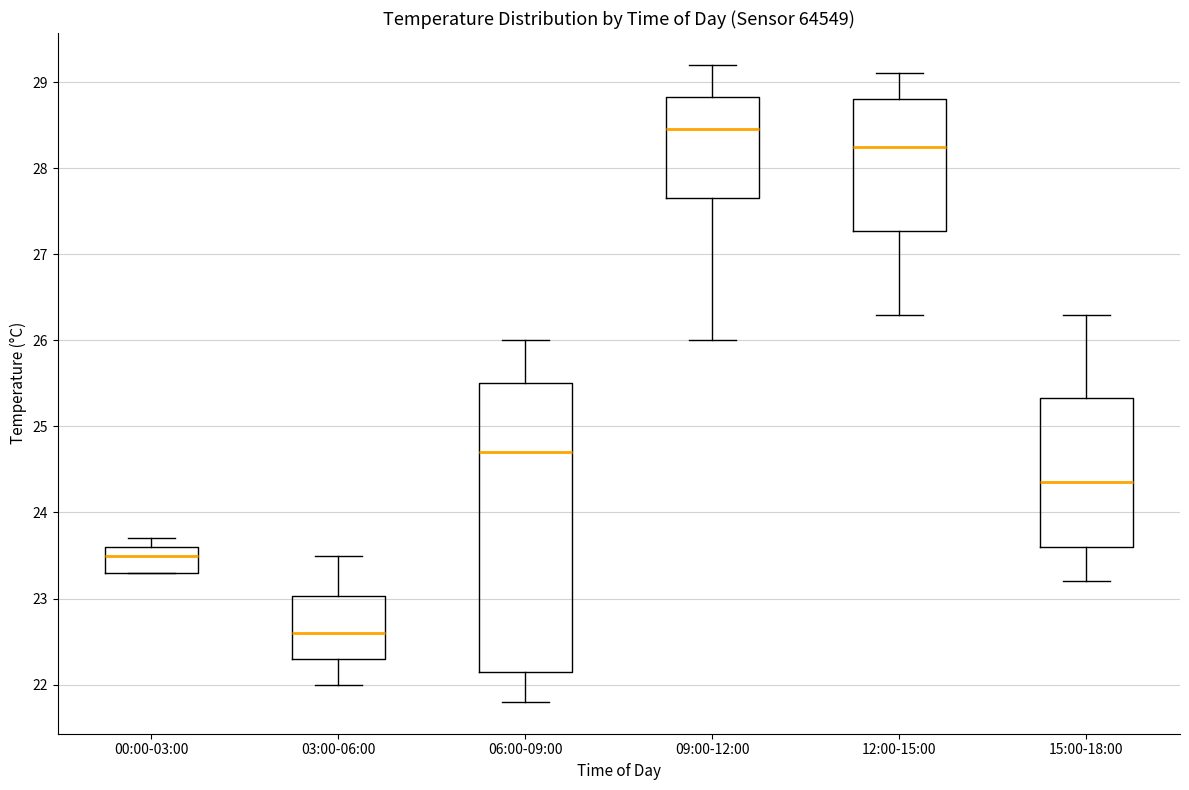

Reading left to right, read every box against the y-axis: the position of its median line, the range the box covers, and the ends of its whiskers. The values are not printed on the chart, so give them approximately, as read against the axis.

00:00-03:00: median 23.5, box 23.3 to 23.6, whiskers 23.3 to 23.7
03:00-06:00: median 22.6, box 22.3 to 23.0, whiskers 22.0 to 23.5
06:00-09:00: median 24.7, box 22.2 to 25.5, whiskers 21.8 to 26.0
09:00-12:00: median 28.5, box 27.7 to 28.8, whiskers 26.0 to 29.2
12:00-15:00: median 28.3, box 27.3 to 28.8, whiskers 26.3 to 29.1
15:00-18:00: median 24.4, box 23.6 to 25.3, whiskers 23.2 to 26.3